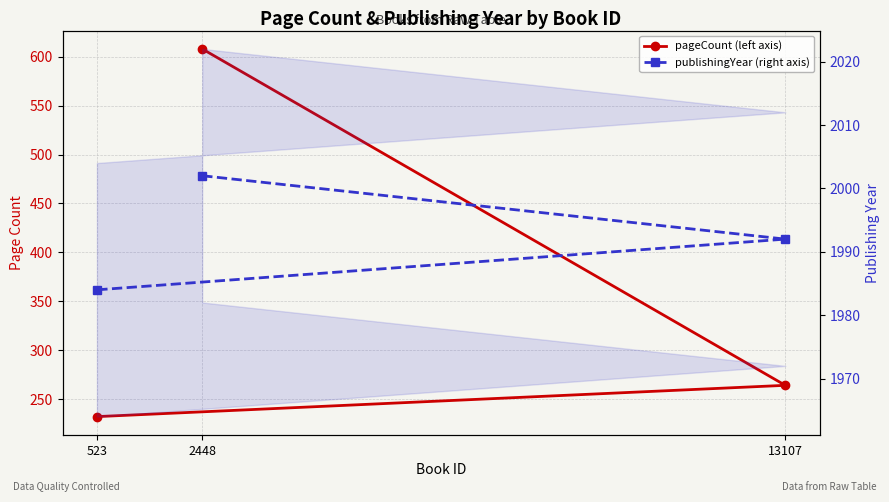

Count the publishingYear (right axis) values in the range 1984 to 2002.

3